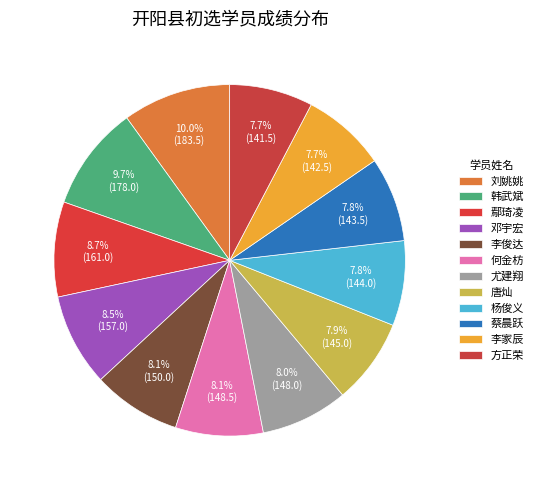

How many slices are in this pie chart?

12